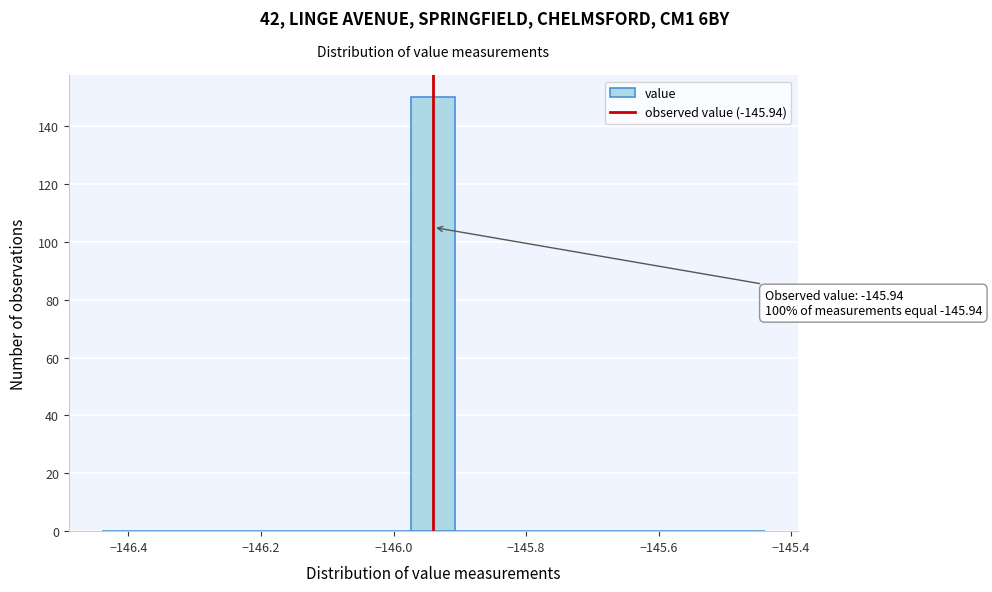

Read against the x-axis, roughly where is the centre of the tallest bar?

-145.94